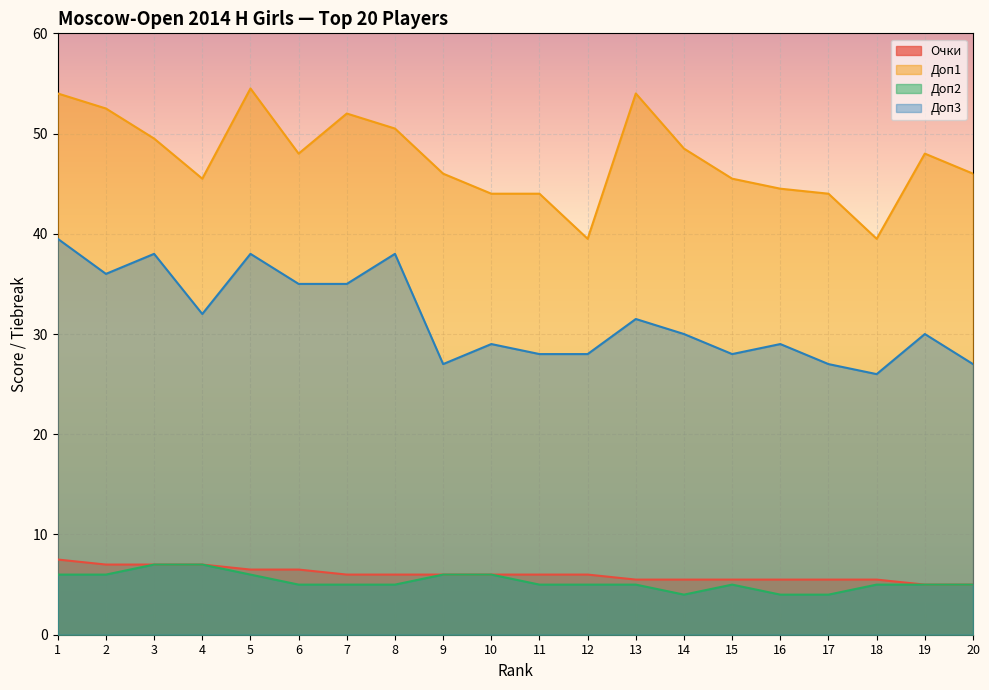

At which label does Доп2 reach its peak?

3